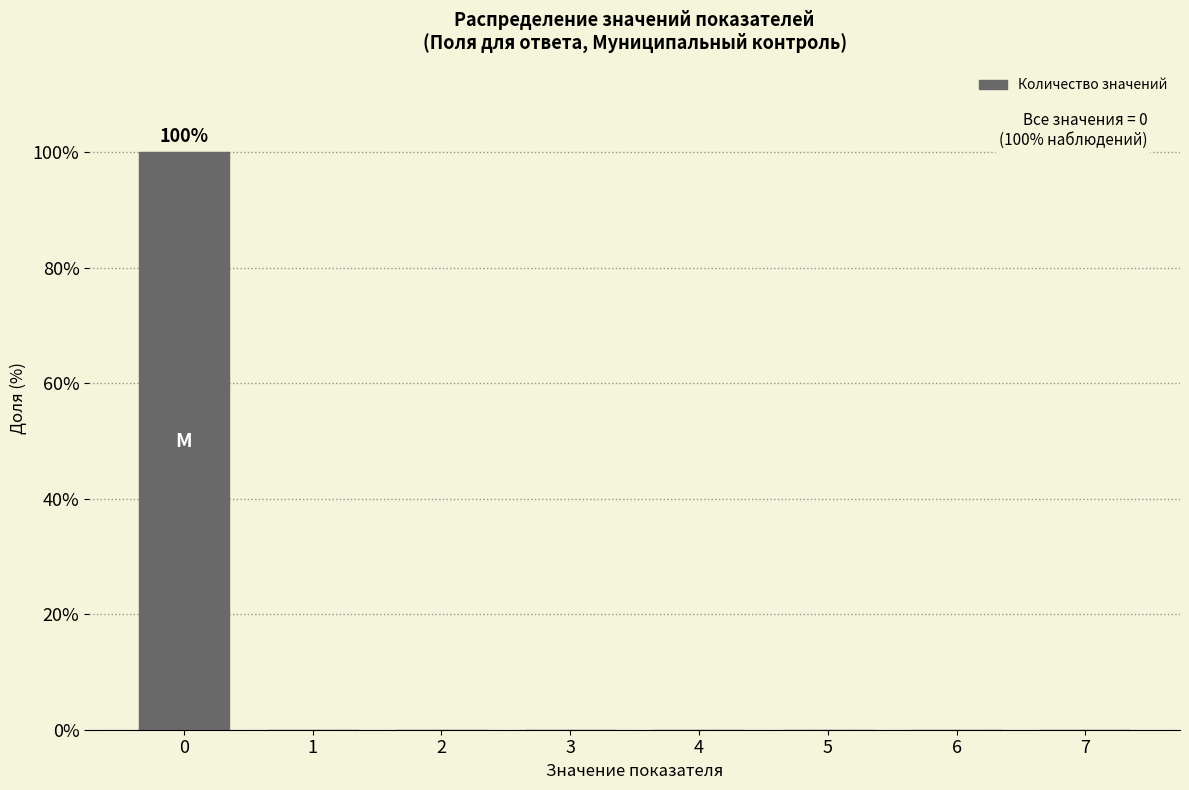

Reading left to right, extract all data points from this chart.

0=100	1=0	2=0	3=0	4=0	5=0	6=0	7=0